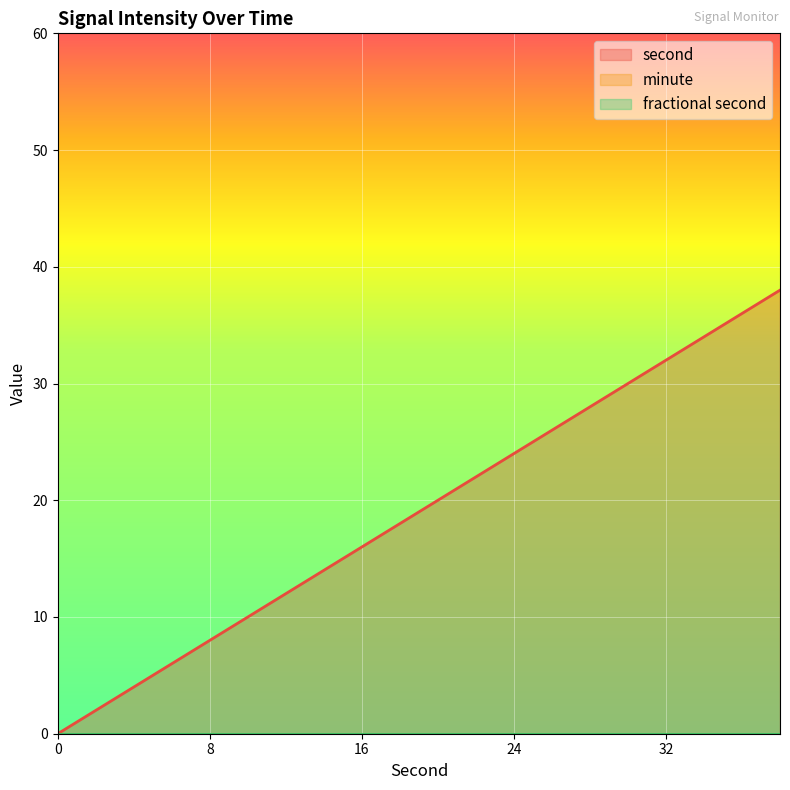

True or false: minute and fractional second cross at least once.

False